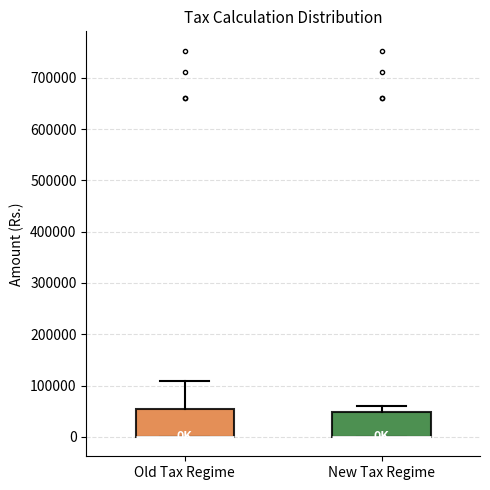

Reading left to right, read every box against the y-axis: the position of its median line, the range the box covers, and the ends of its whiskers. The values are not printed on the chart, so give them approximately, as read against the axis.

Old Tax Regime: median 0 (drawn on the box's lower edge), box 0 to 60000, whiskers 0 to 110000
New Tax Regime: median 0 (drawn on the box's lower edge), box 0 to 50000, whiskers 0 to 60000